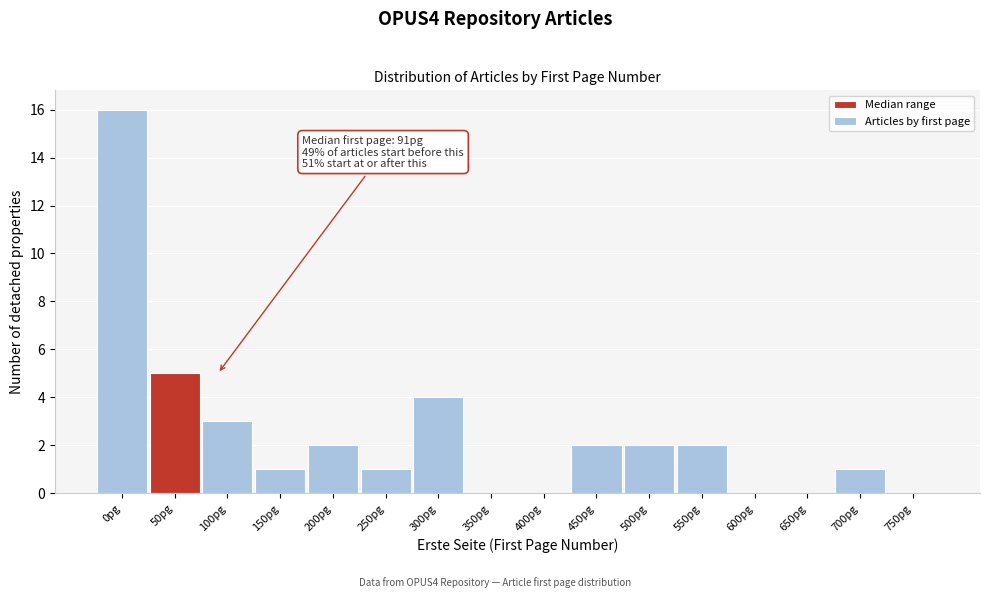

Reading right to left, extract all data points from this chart.

750pg=0	700pg=1	650pg=0	600pg=0	550pg=2	500pg=2	450pg=2	400pg=0	350pg=0	300pg=4	250pg=1	200pg=2	150pg=1	100pg=3	50pg=5	0pg=16